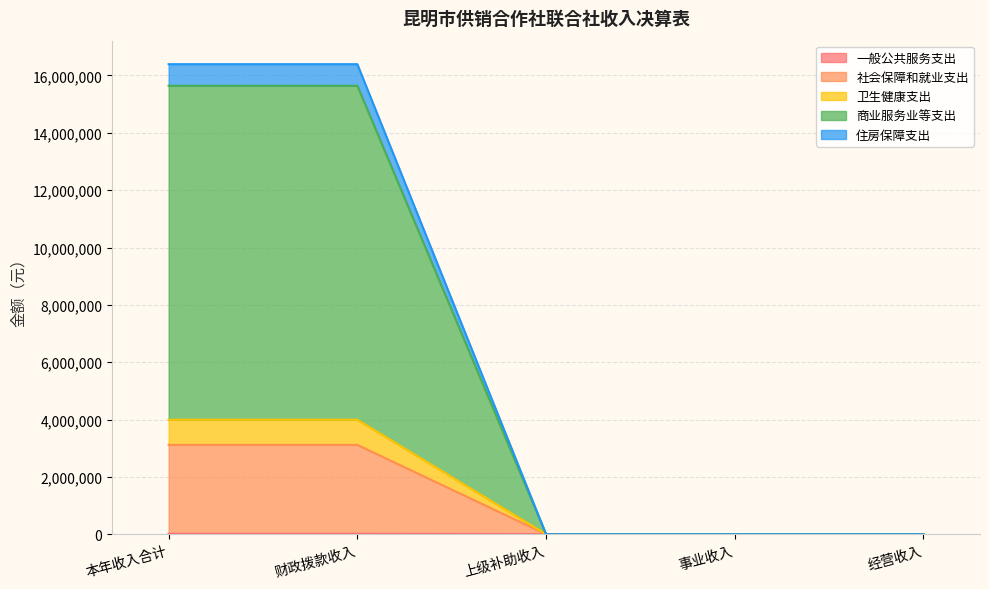

The 商业服务业等支出 series shows 28521741.3 at 财政拨款收入. True or false?

False